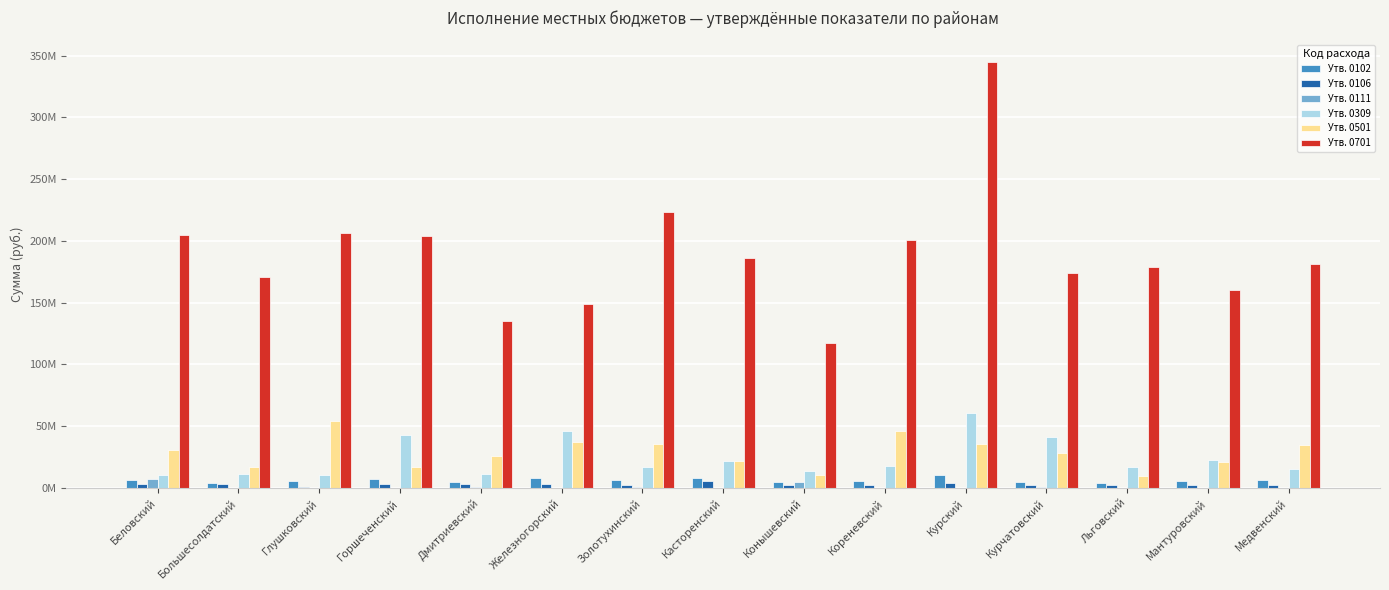

Are the bars horizontal?

No